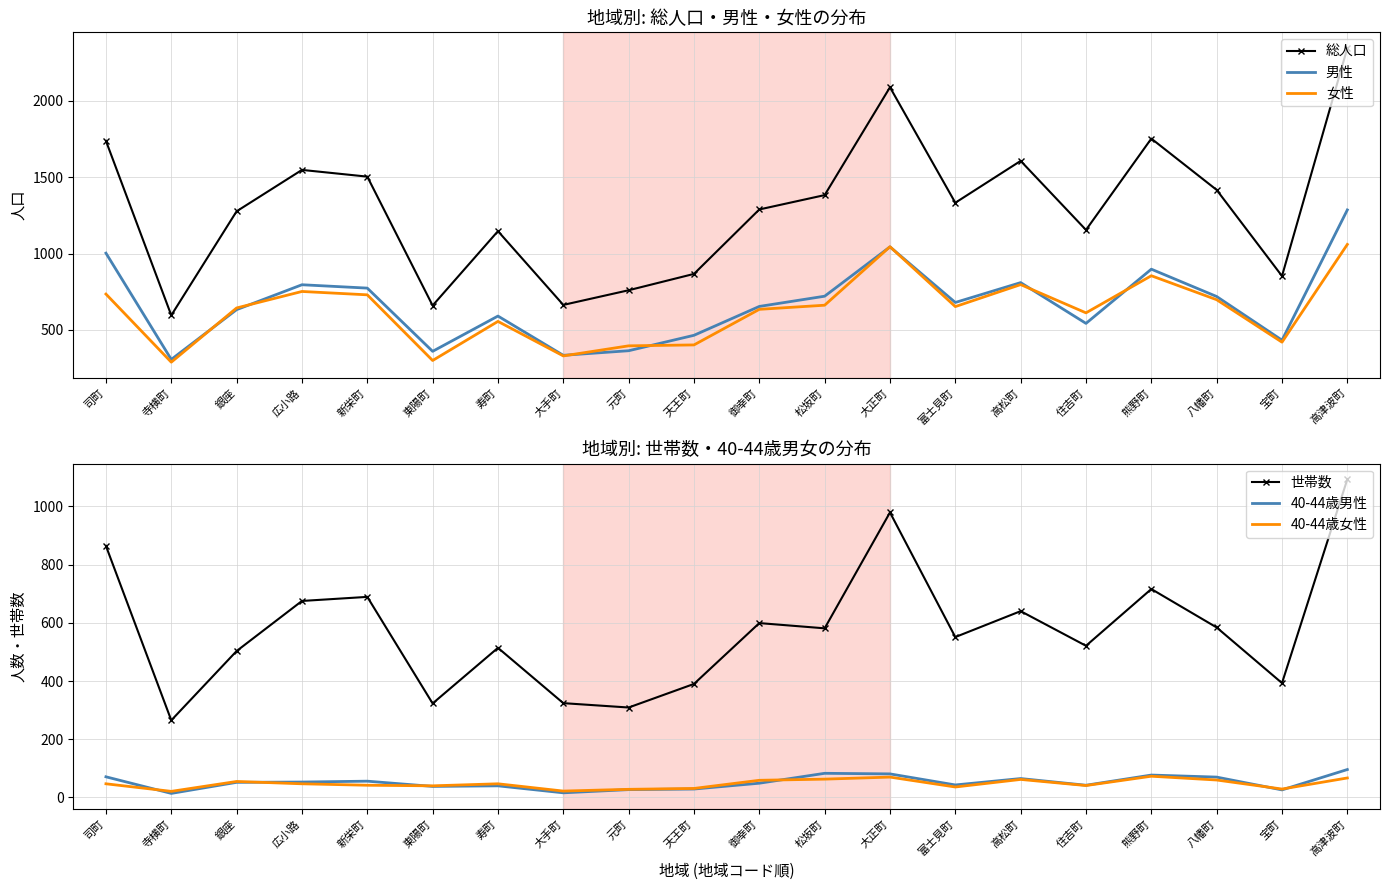

Is it true that 総人口 equals 1289 at 御幸町?

True